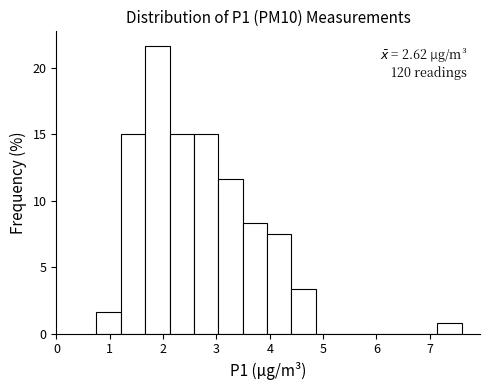

Over which range of the x-axis is the bar tallest?

1.7 to 2.1